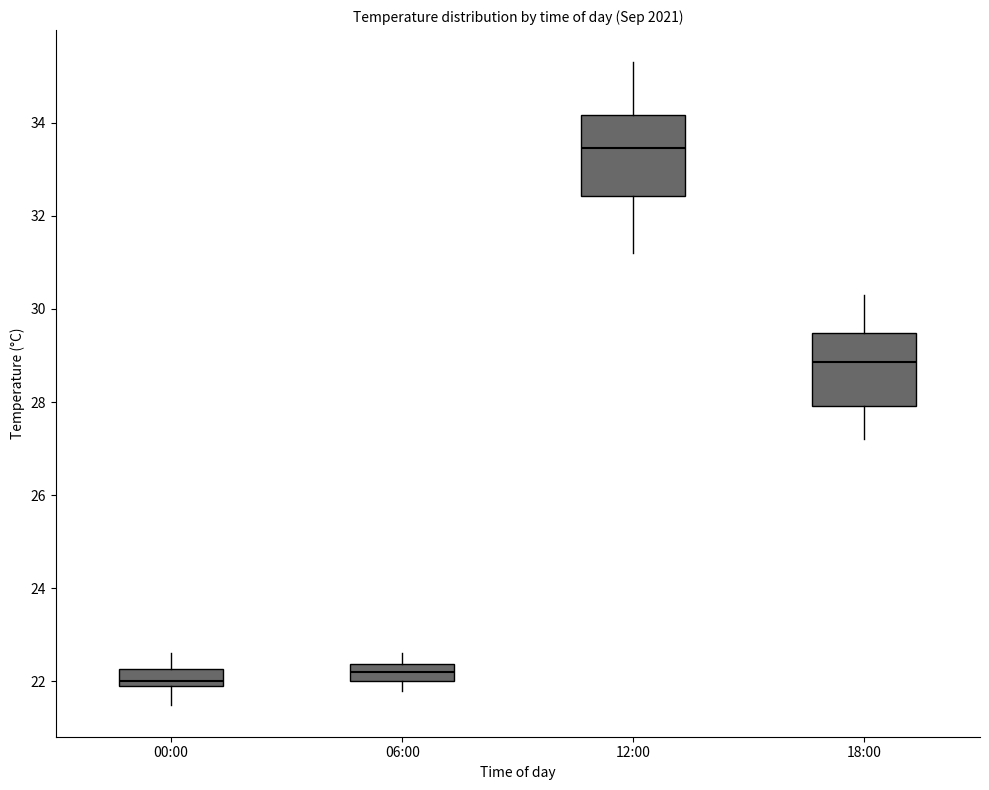

Reading left to right, transcribe this box plot: for each box, give where its median line is, the range the box spans, and where its two whiskers end, as read against the y-axis. The values are not printed on the chart, so give them approximately, as read against the axis.

00:00: median 22.0 (just above the box's lower edge), box 22.0 to 22.2, whiskers 21.6 to 22.6
06:00: median 22.2, box 22.0 to 22.4, whiskers 21.8 to 22.6
12:00: median 33.4, box 32.4 to 34.2, whiskers 31.2 to 35.4
18:00: median 28.8, box 28.0 to 29.4, whiskers 27.2 to 30.4